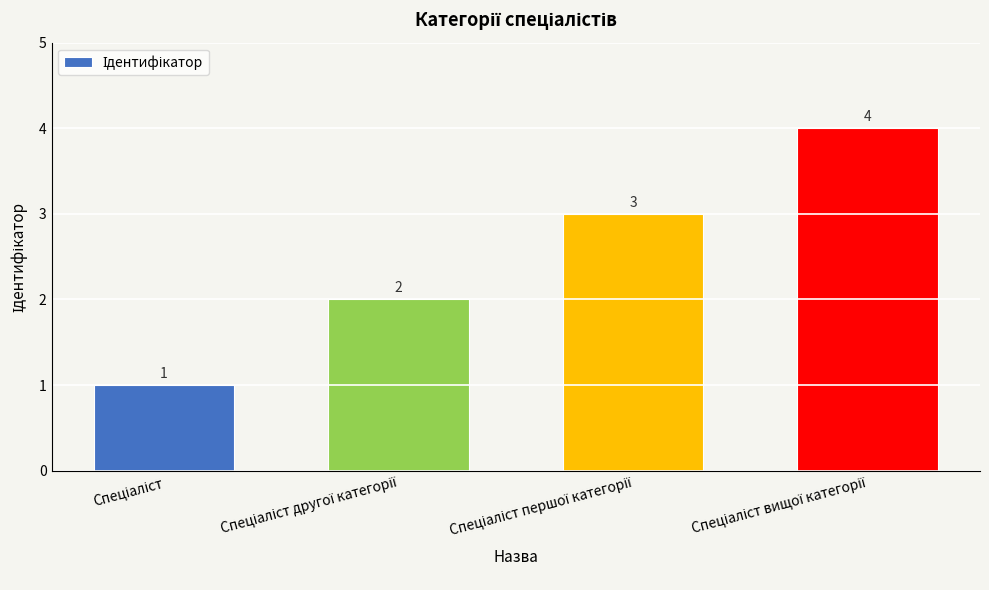

How many bars are there in total?

4